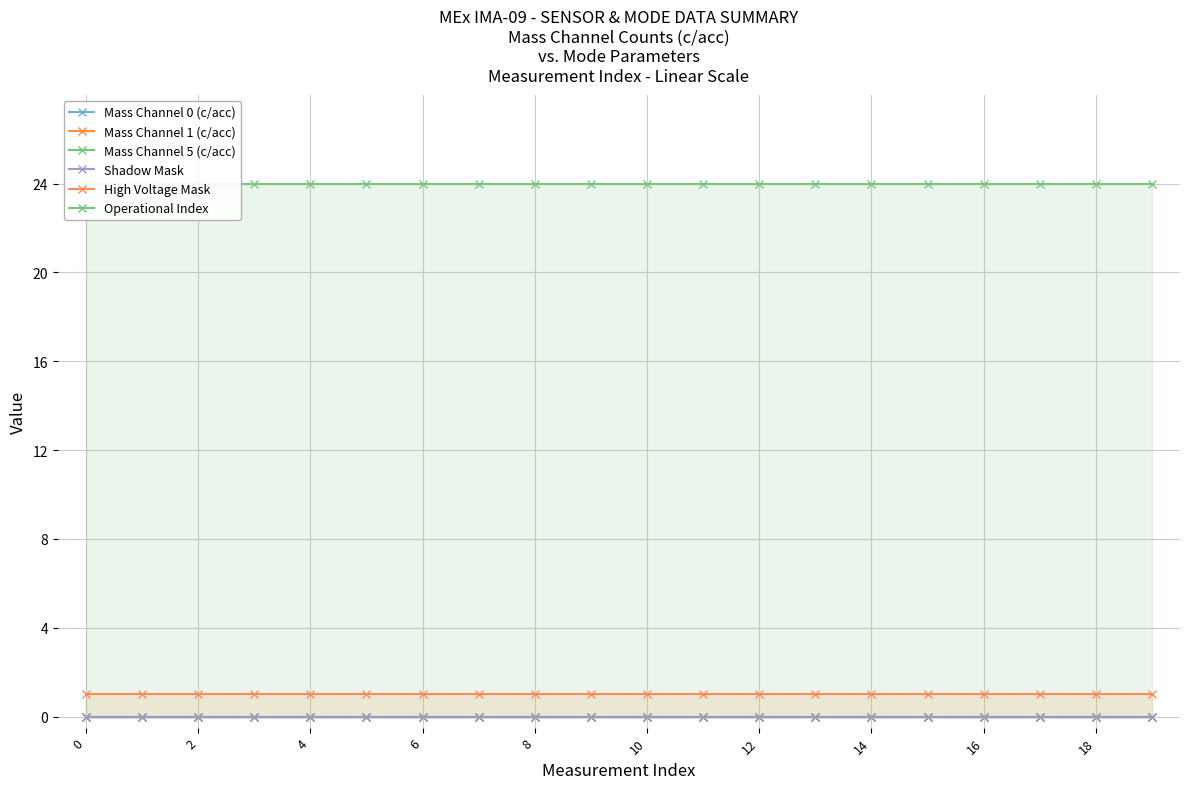

The Mass Channel 1 (c/acc) series shows 0 at 14. True or false?

True